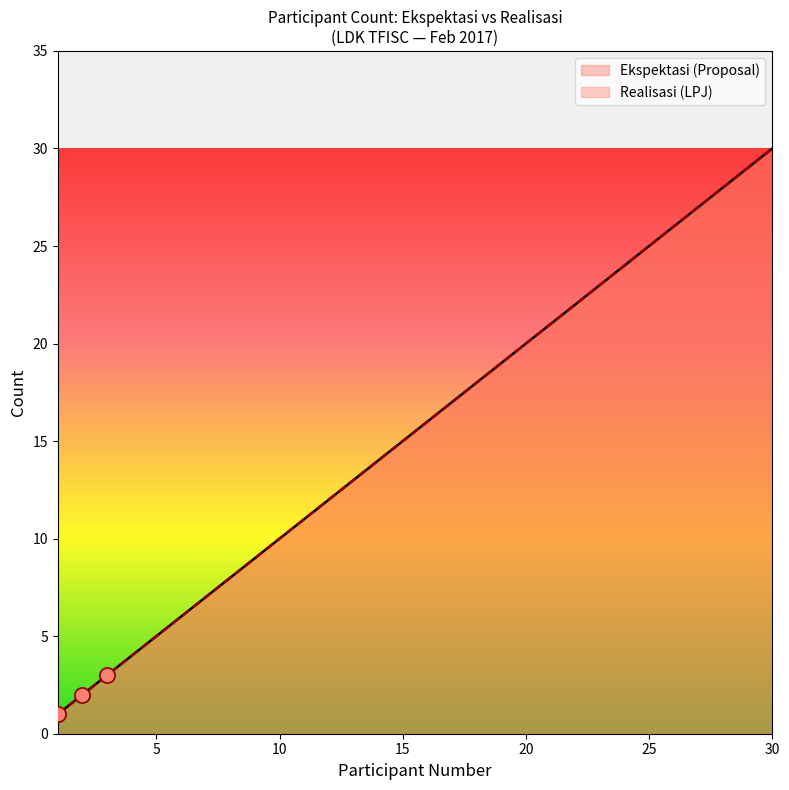

Which series contains the highest Y value?

Ekspektasi (Proposal)